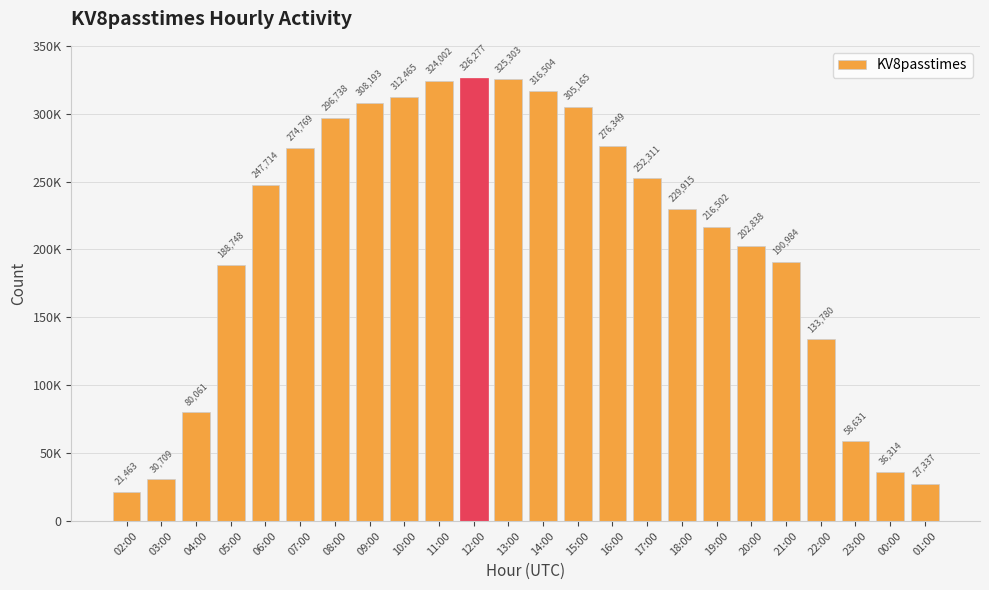

At which label is the value closest to 173870?

05:00